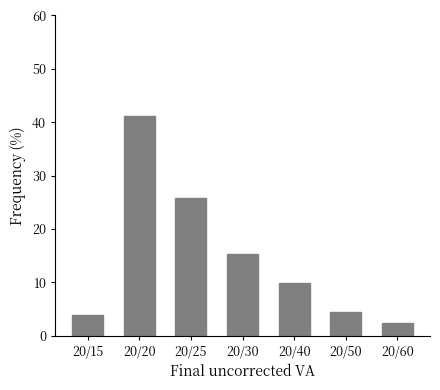

True or false: the data shows 60.9 at 20/20.

False